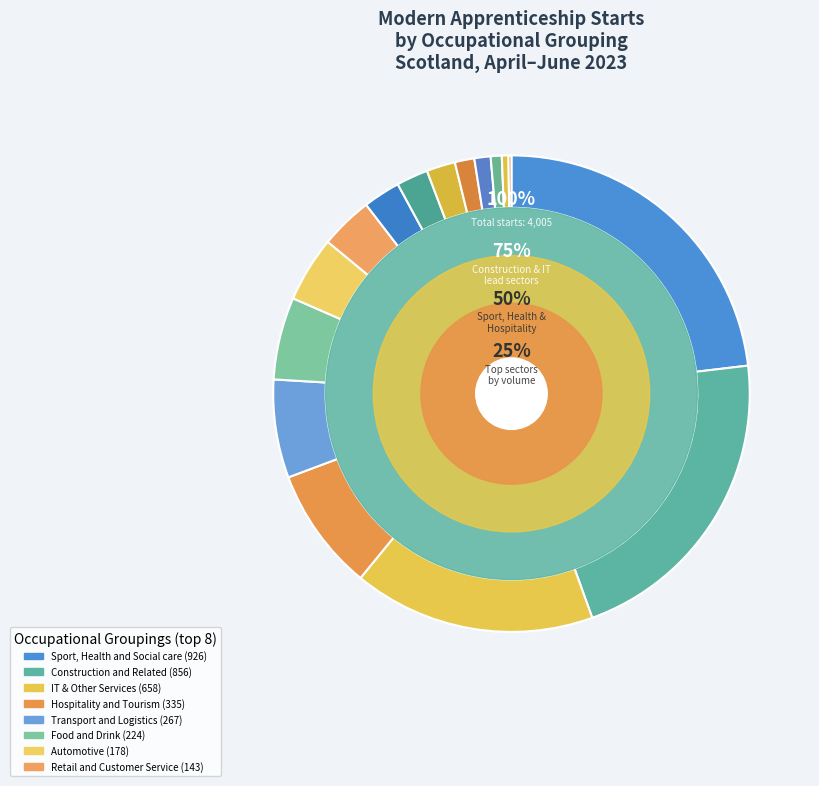

How many segments does this pie chart have?

16